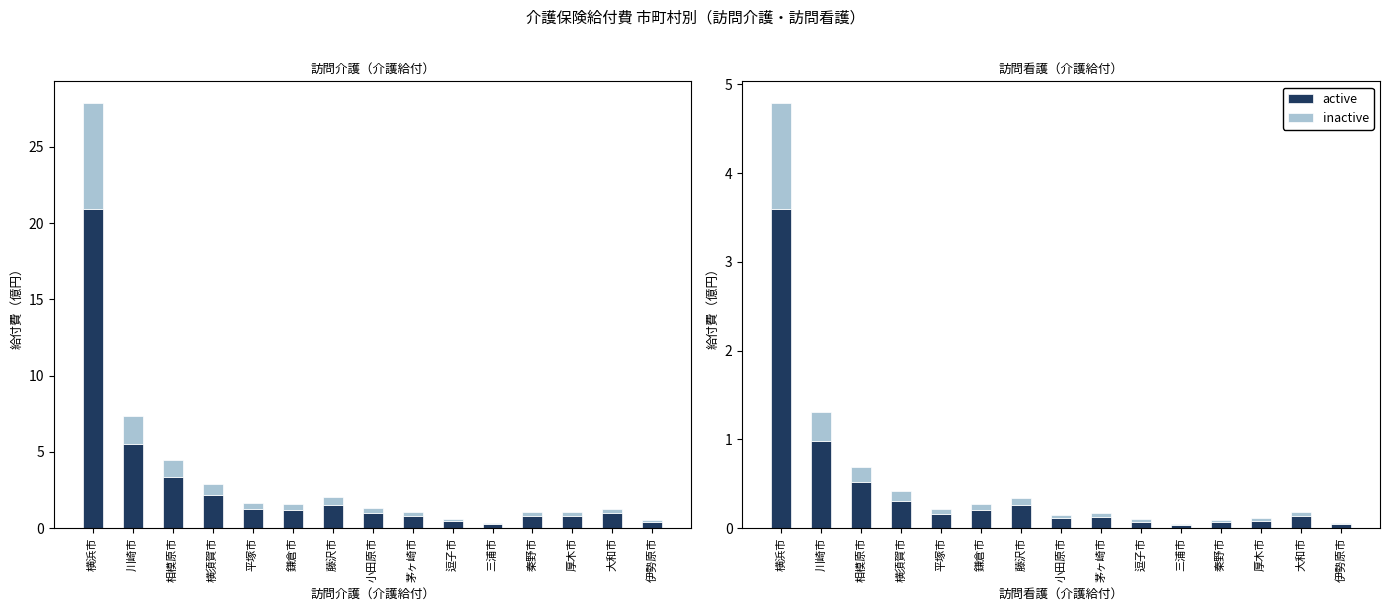

The value of active at 小田原市 is 0.1. True or false?

False